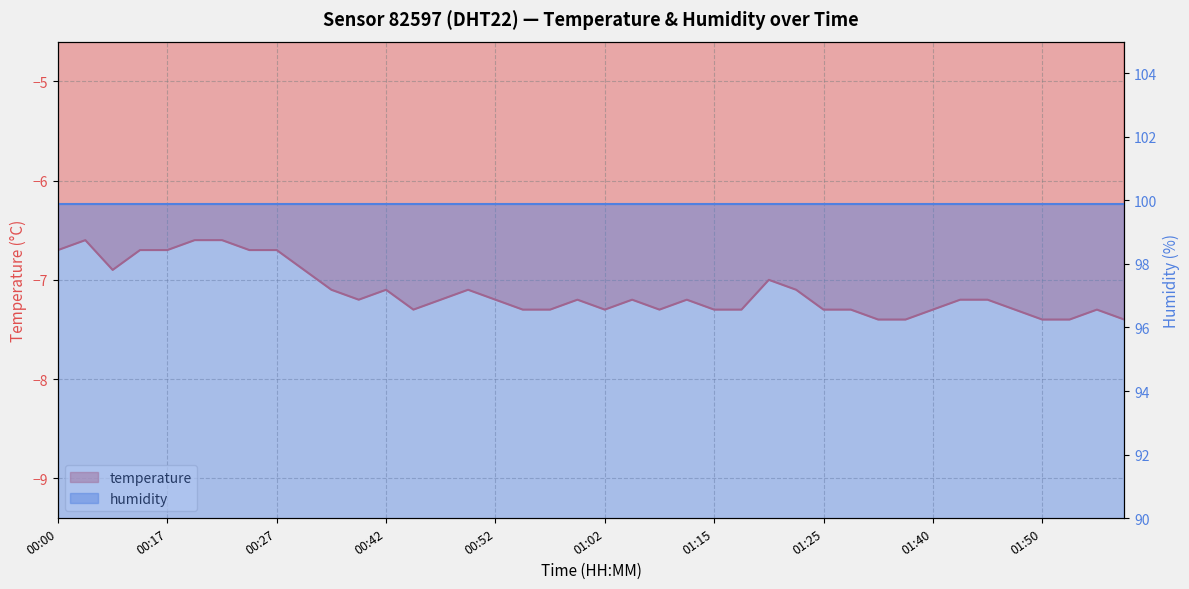

Count the values in the range -7 to -6.

11